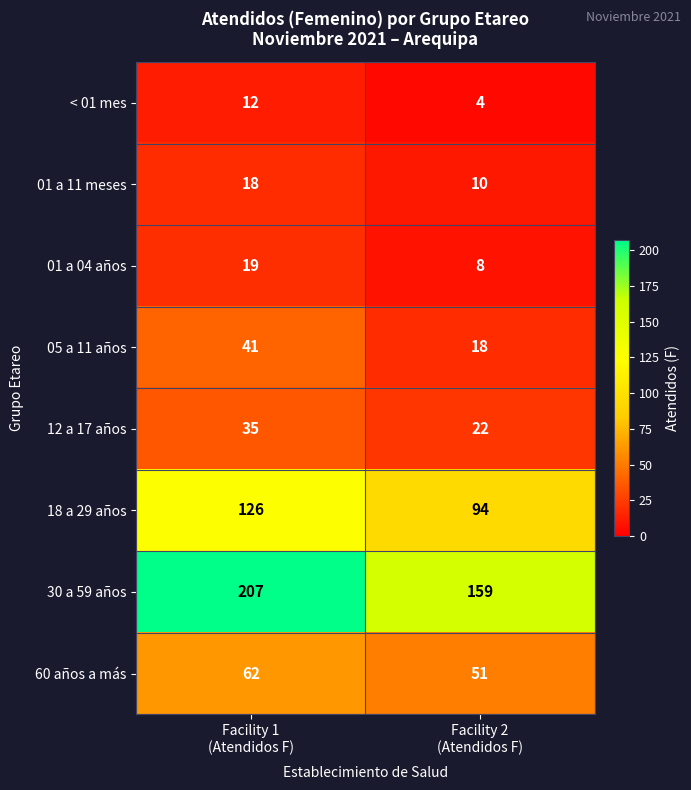

How many series are shown in this chart?

8